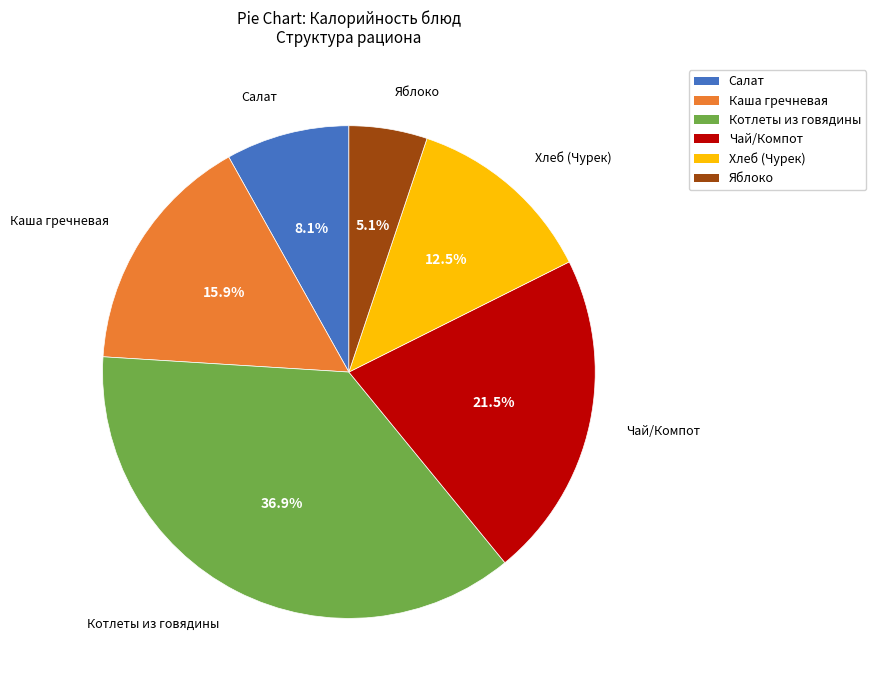

True or false: Котлеты из говядины accounts for 49% of the total.

False